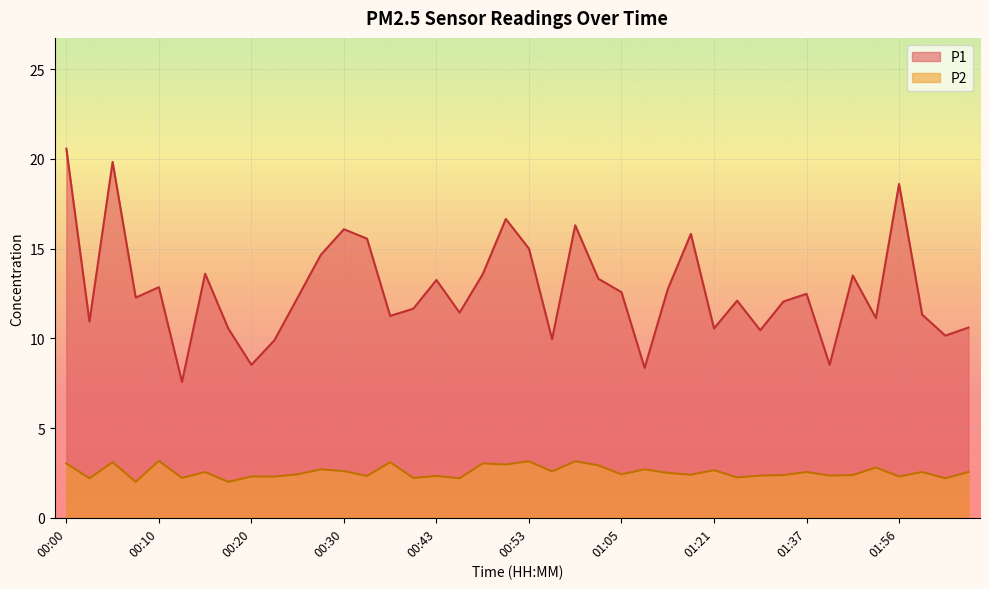

What is the value of the P1 point at the 34th from the left?

8.5